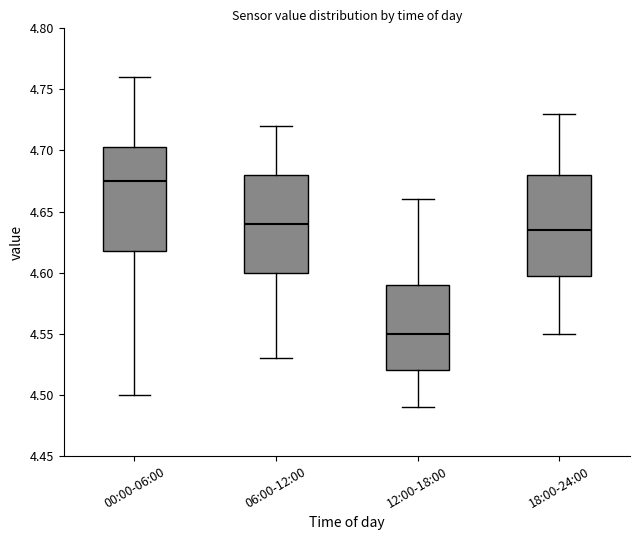

Reading left to right, read every box against the y-axis: the position of its median line, the range the box covers, and the ends of its whiskers. The values are not printed on the chart, so give them approximately, as read against the axis.

00:00-06:00: median 4.675, box 4.620 to 4.705, whiskers 4.500 to 4.760
06:00-12:00: median 4.640, box 4.600 to 4.680, whiskers 4.530 to 4.720
12:00-18:00: median 4.550, box 4.520 to 4.590, whiskers 4.490 to 4.660
18:00-24:00: median 4.635, box 4.600 to 4.680, whiskers 4.550 to 4.730